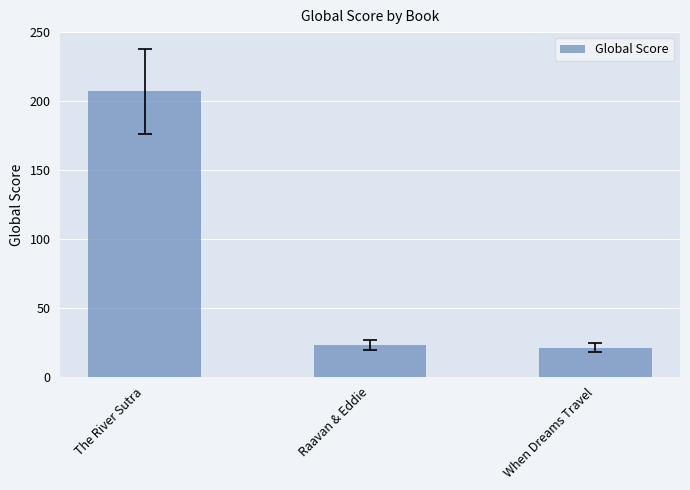

The value at The River Sutra is 207. True or false?

True